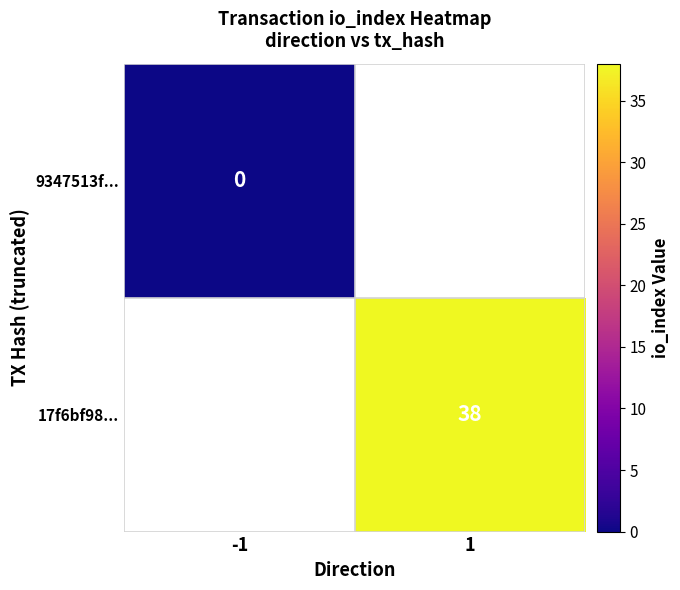

Which has a higher value, -1 or 1?

1